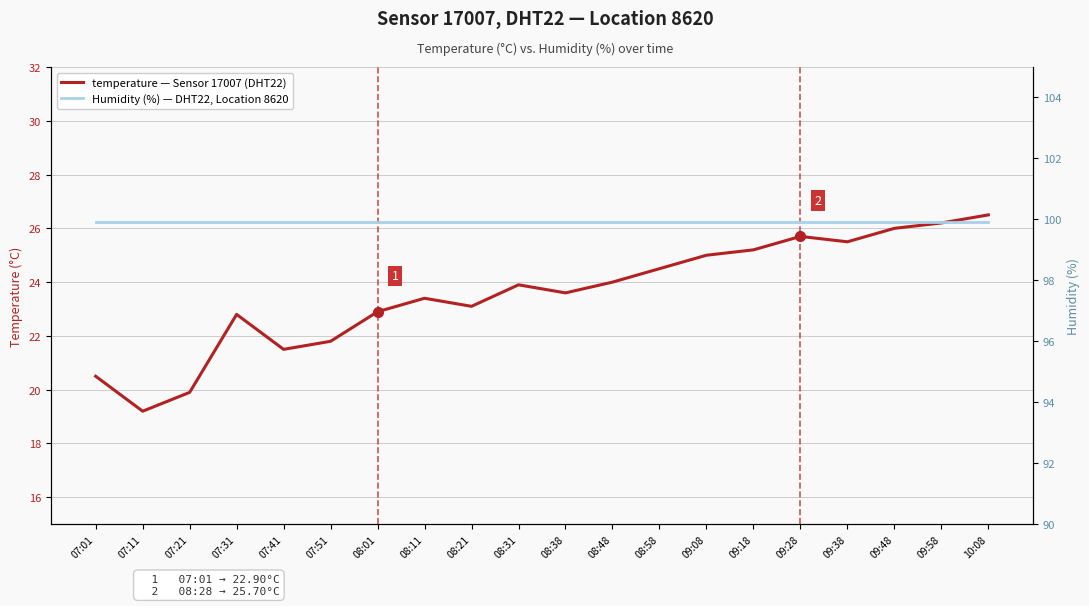

The Humidity (%) — DHT22, Location 8620 series shows 99.9 at 08:48. True or false?

True